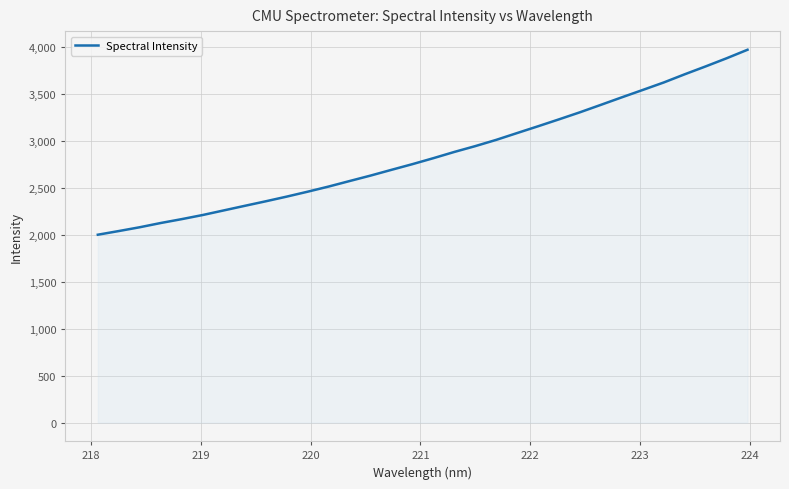

What is the difference between the maximum and minimum values?

1971.4